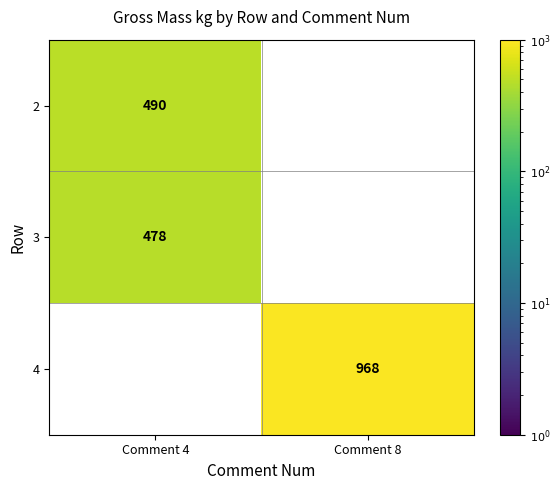

Is the value of 2 at Comment 4 greater than the value of 3 at Comment 4?

Yes